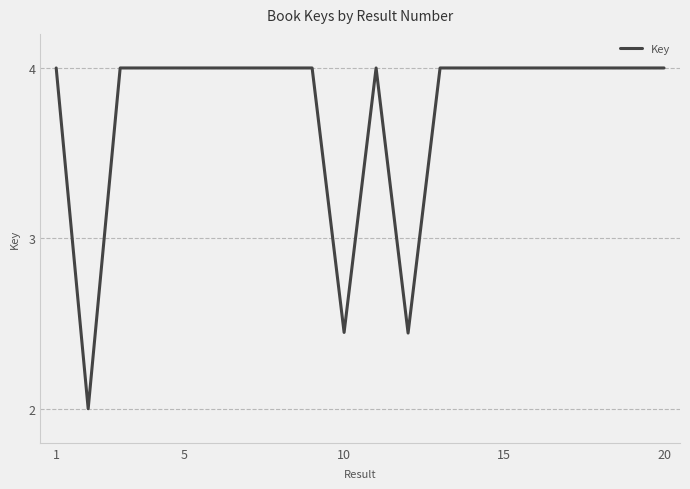

What is the smallest value displayed?

2.0